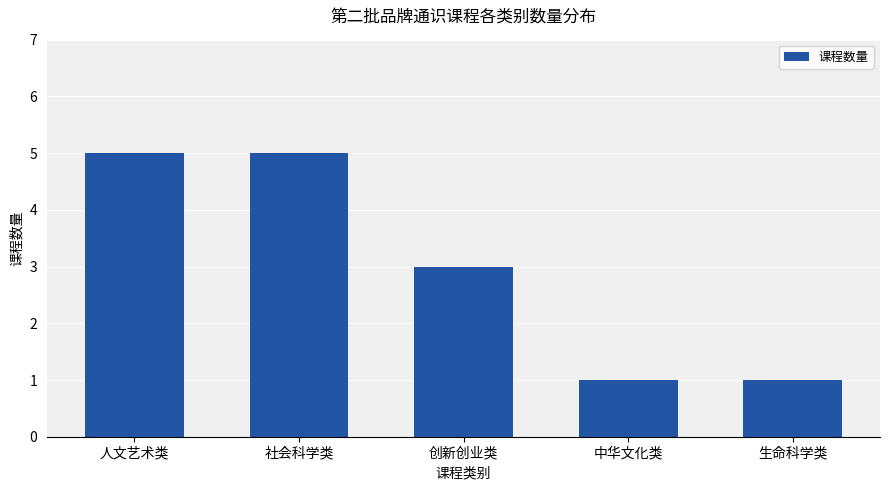

Read the value at 社会科学类.

5